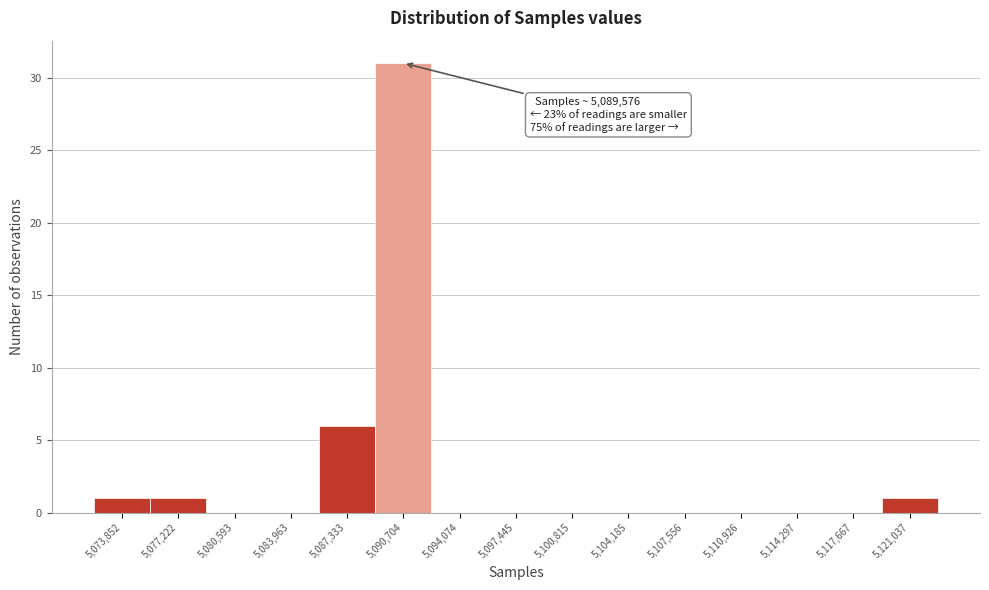

Which range on the x-axis has the tallest bar?

5089000 to 5092500